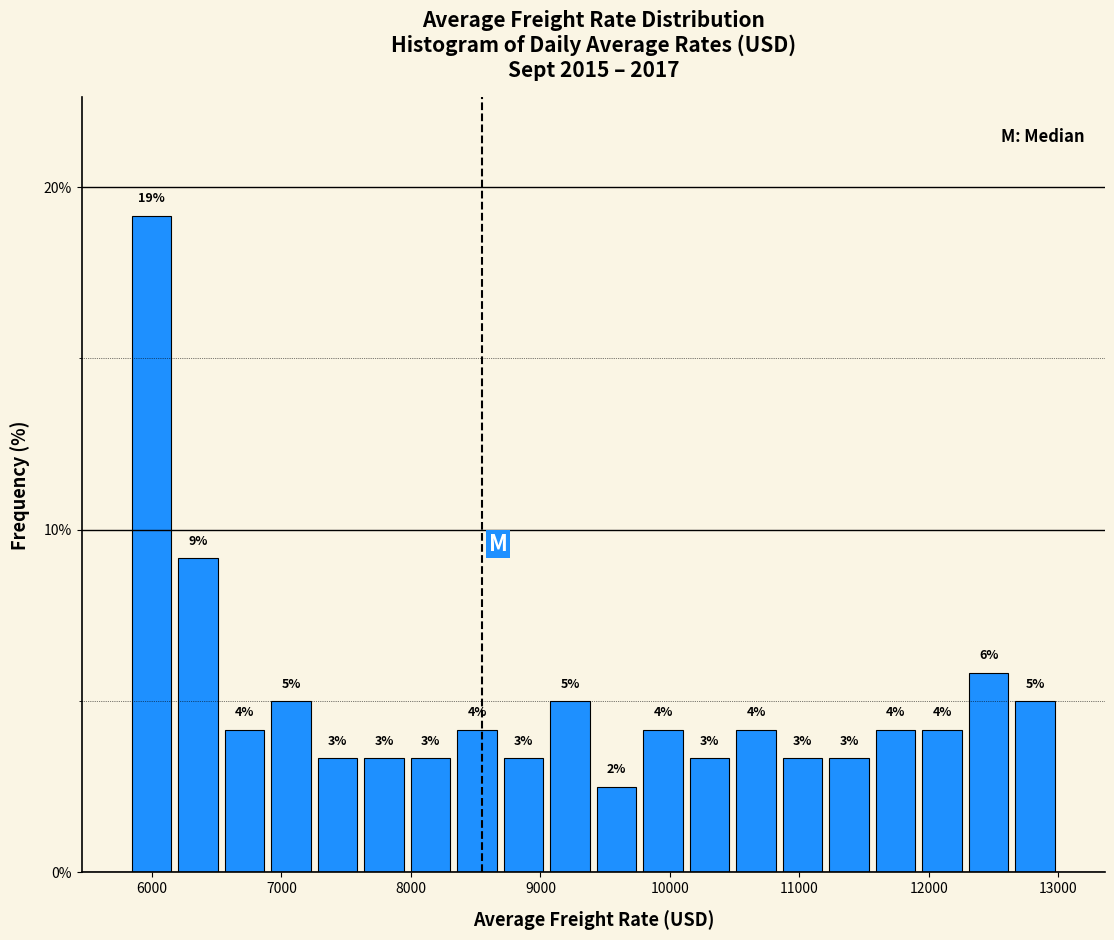

Around what value on the x-axis is the tallest bar? Give the approximate position of its centre, as read against the axis.

6000